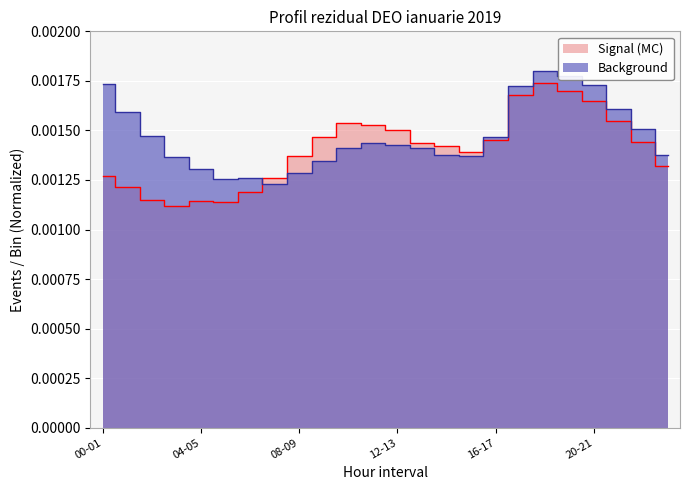

True or false: Background and Signal (MC) intersect in this chart.

True